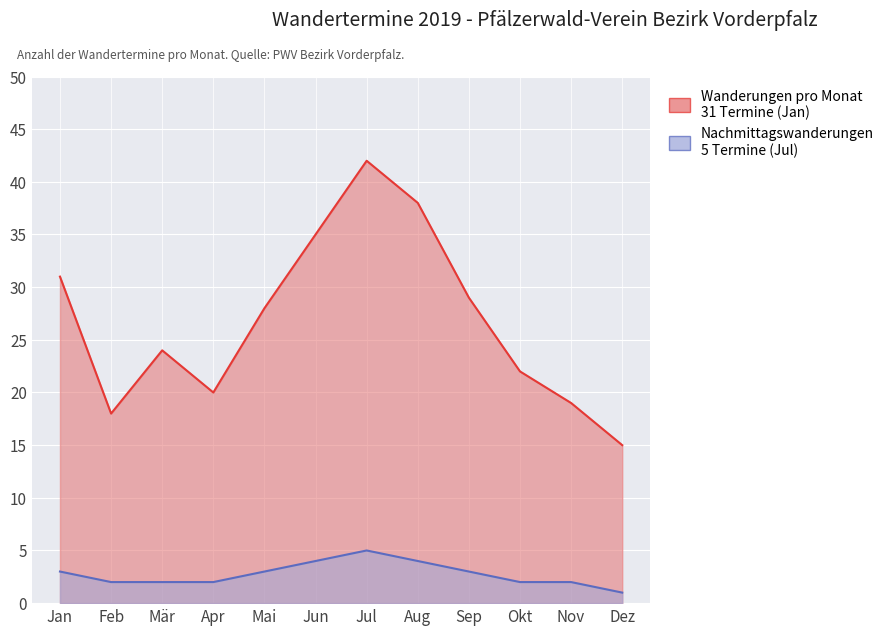

What position from the right is Jun?

7